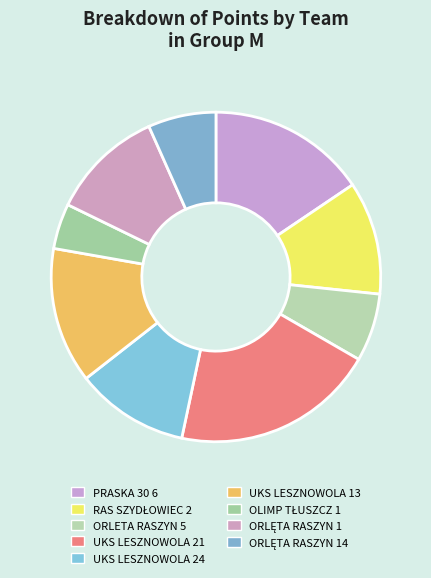

How many segments does this pie chart have?

9